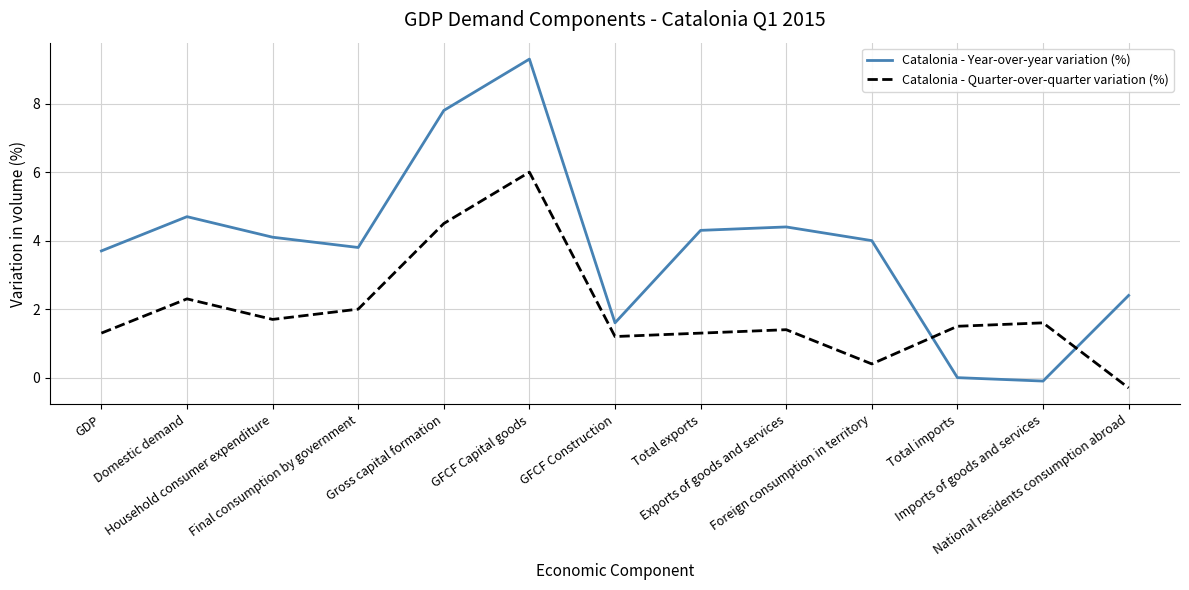

Rank the series by their average value, from highest to lowest.

Catalonia - Year-over-year variation (%), Catalonia - Quarter-over-quarter variation (%)